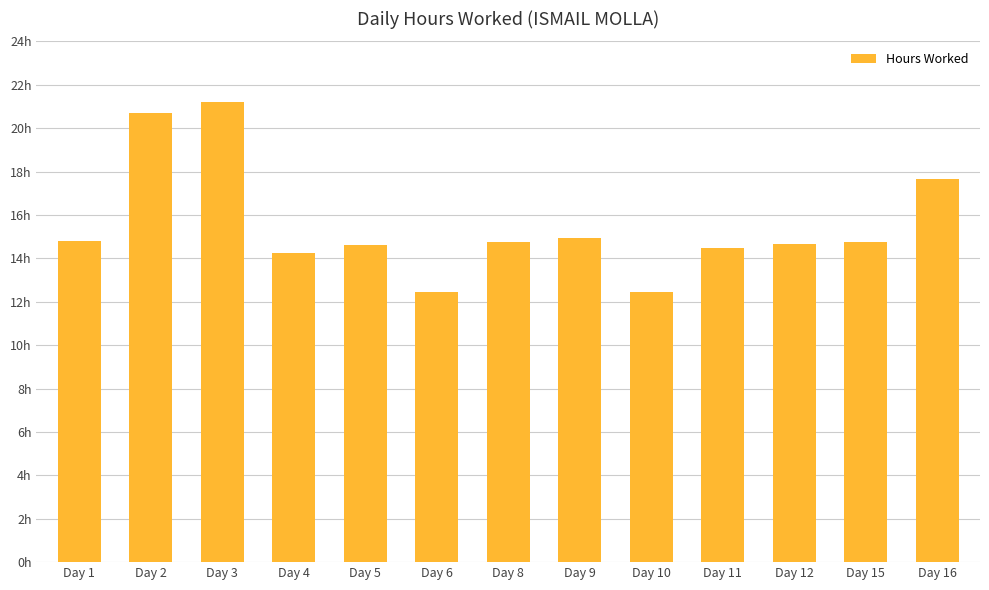

What is the difference between the maximum and second lowest values?

8.8